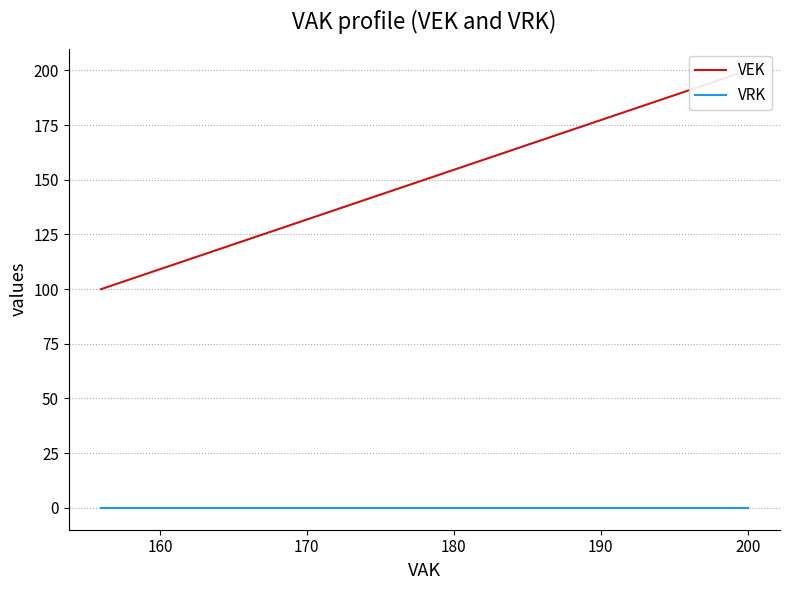

The VEK series shows 344 at 200. True or false?

False